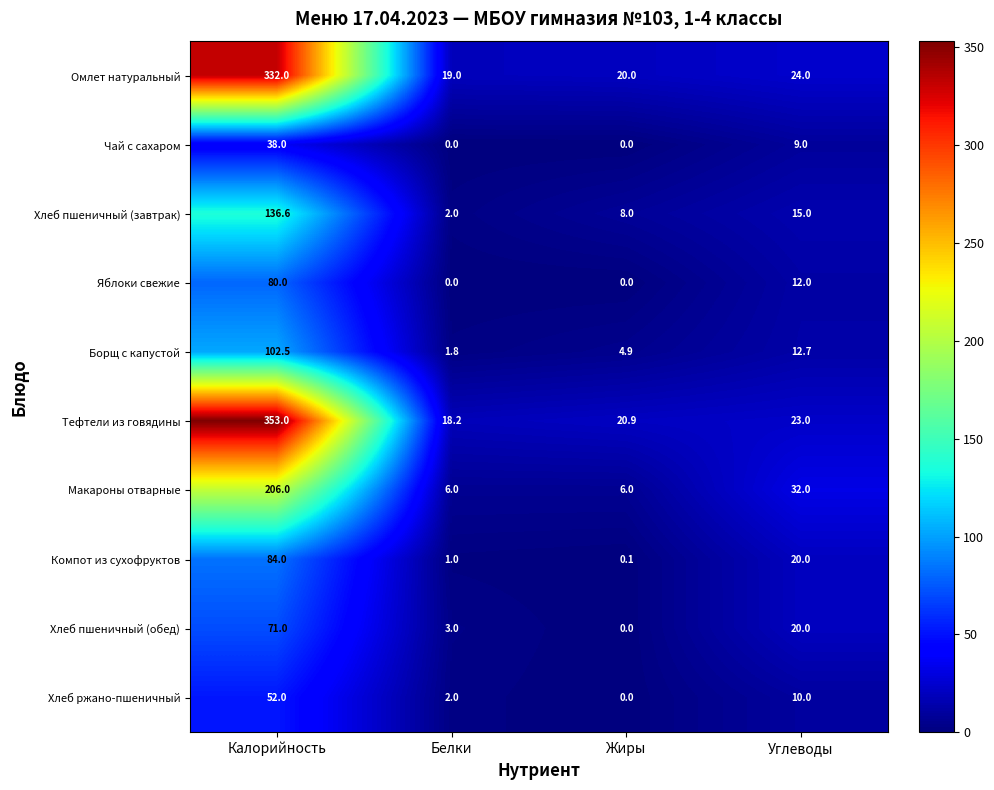

What is the difference between the maximum and minimum values in the Борщ с капустой series?

100.7